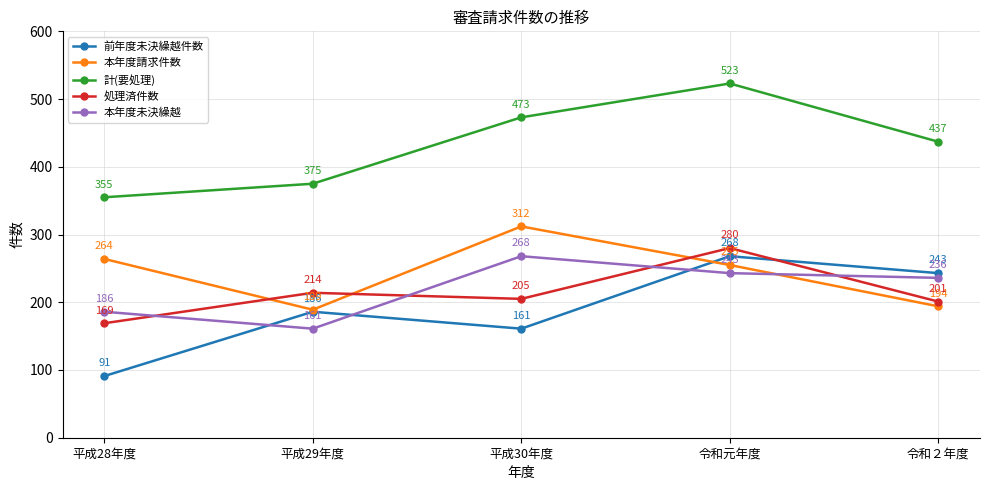

At which label does 計(要処理) reach its minimum?

平成28年度